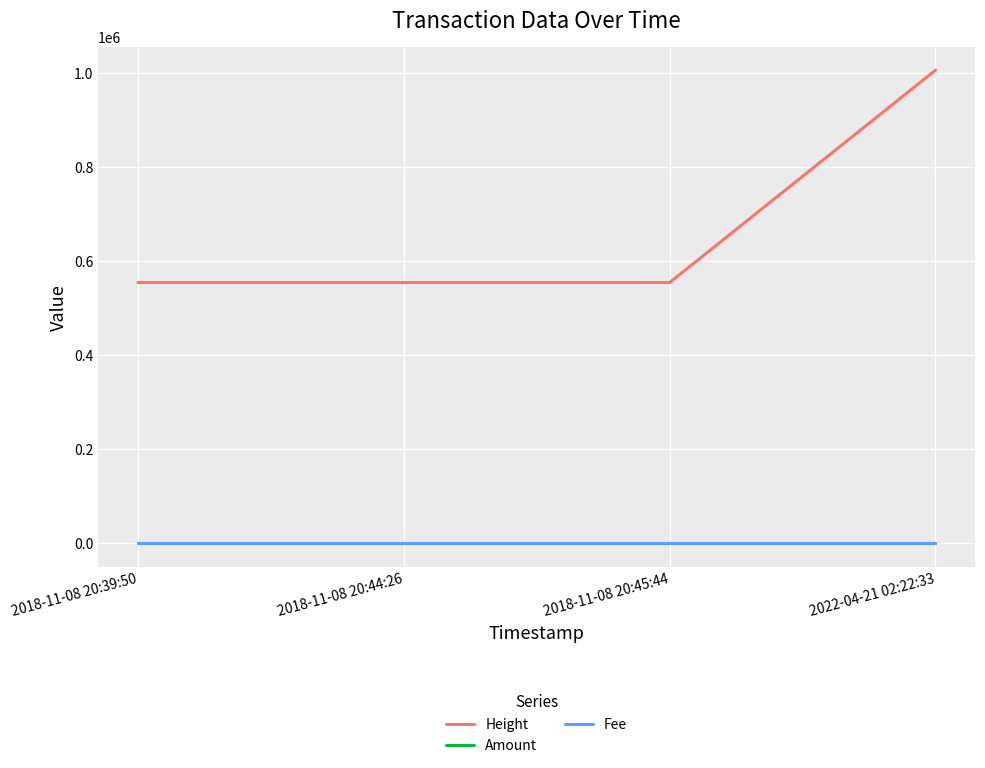

True or false: Height and Fee intersect in this chart.

False